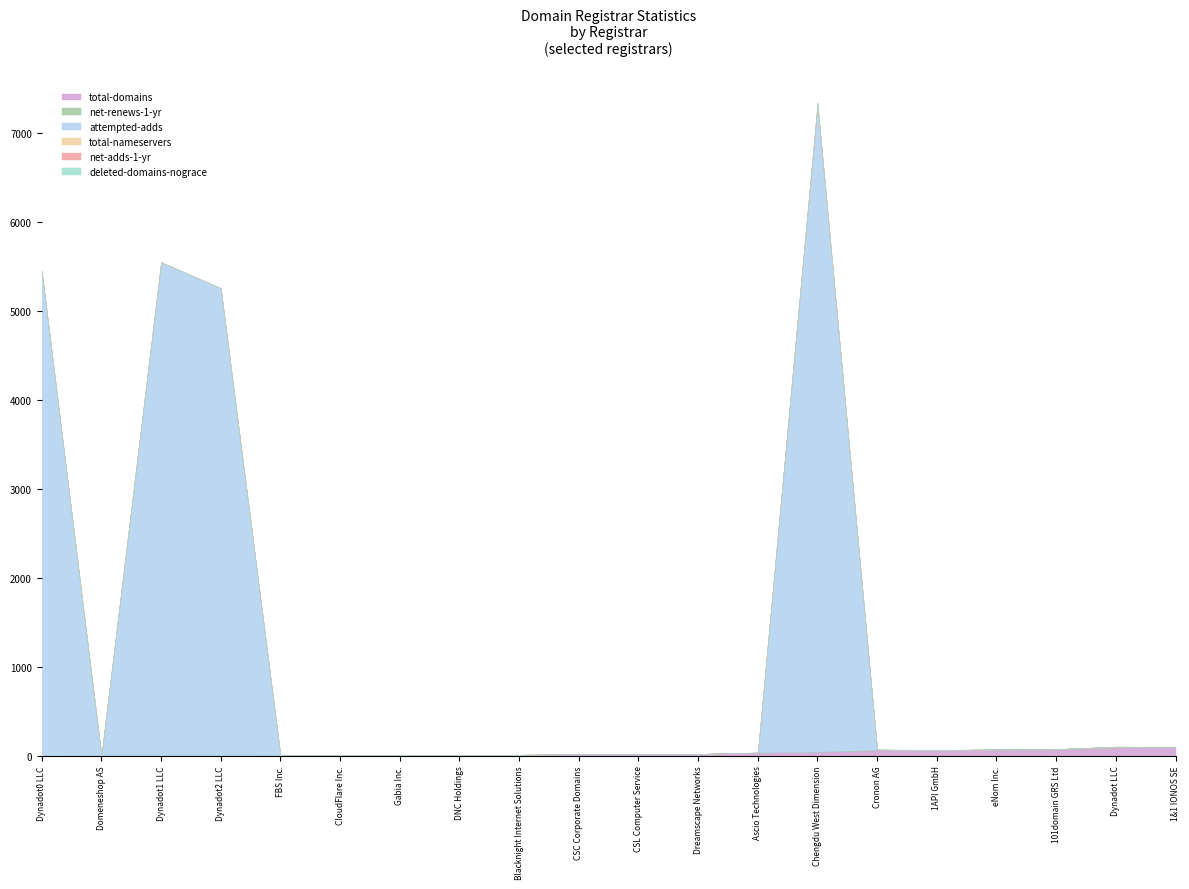

Between Cronon AG and DNC Holdings, which is larger?

Cronon AG